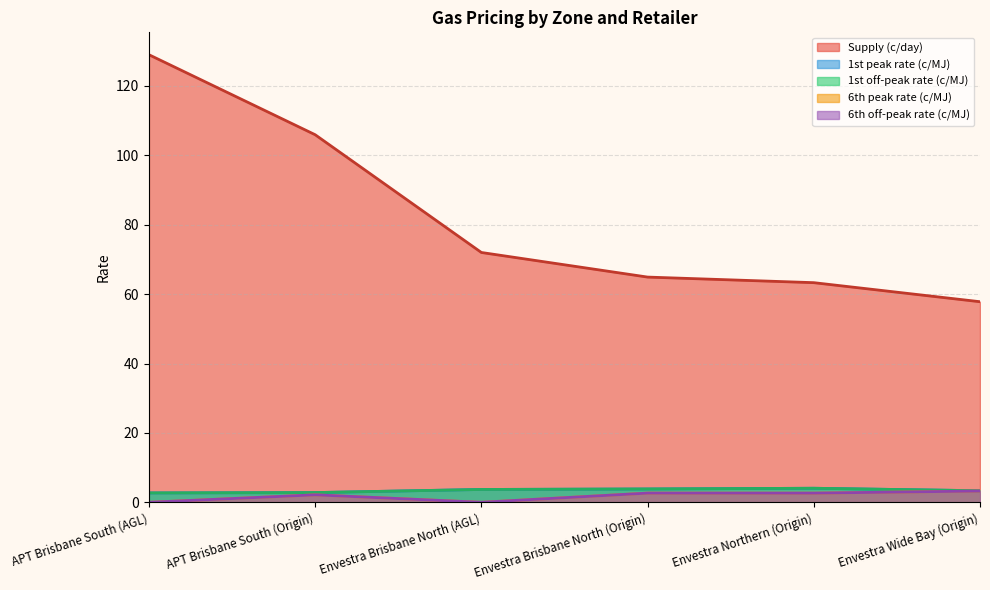

Which series has the largest range (max minus min)?

Supply (c/day)